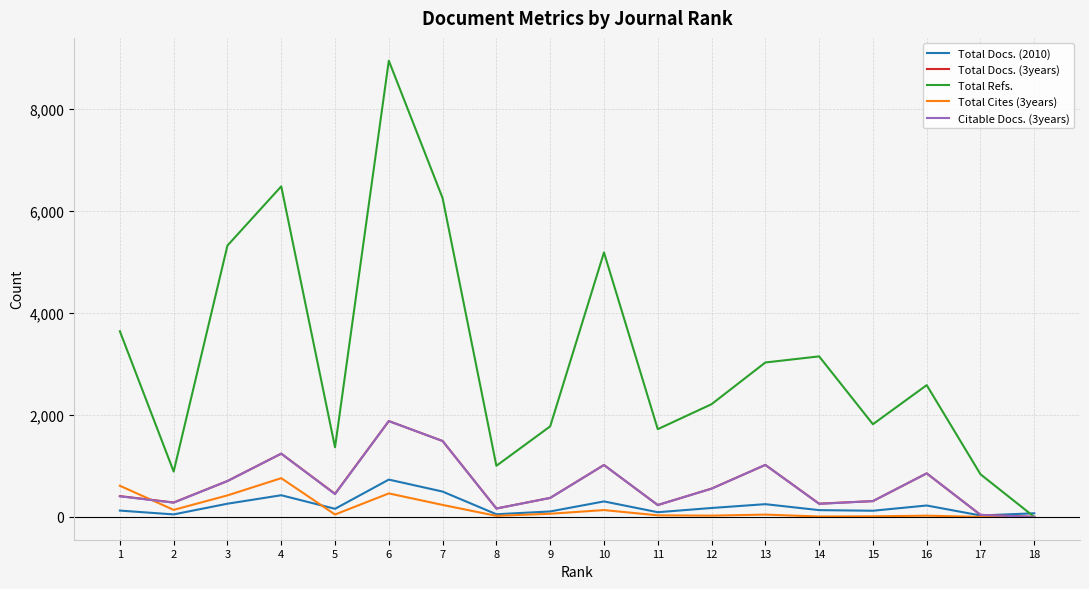

Which series has the largest total across all categories?

Total Refs.